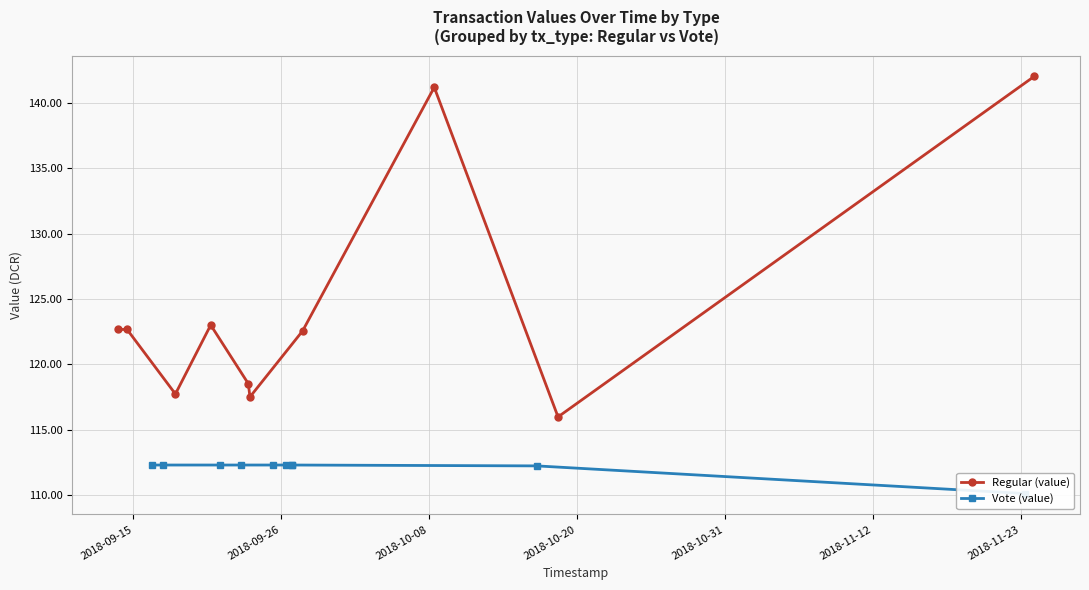

What is the value of the Regular (value) point at the 2nd from the left?

122.7